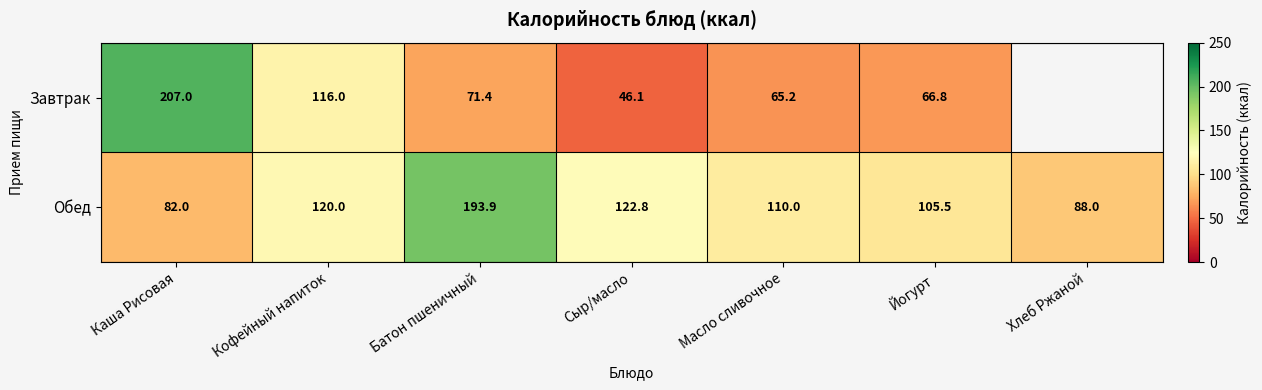

At Масло сливочное, list the series in order from smallest to largest.

Завтрак, Обед